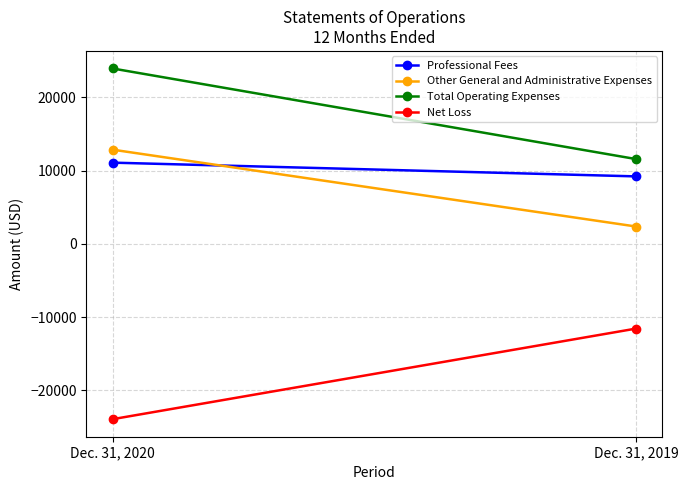

How many values in the Net Loss series are below -11575?

1